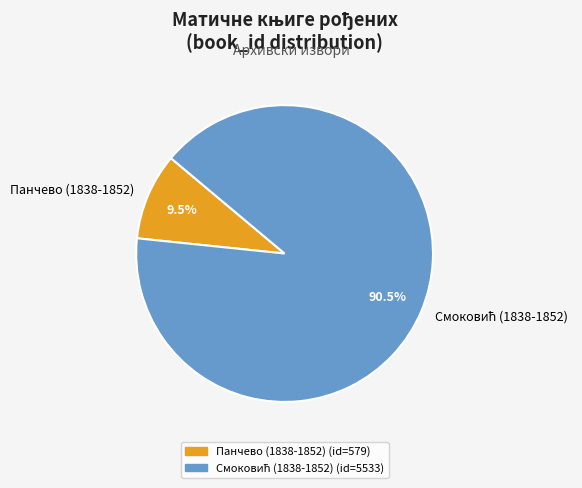

What portion of the pie excludes Панчево (1838-1852)?

90.5%